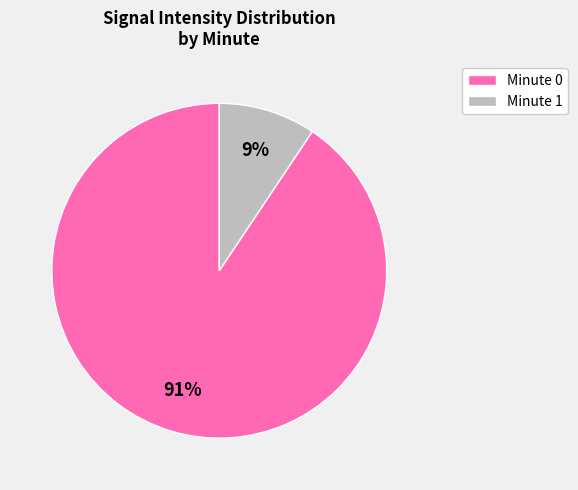

Which slice is the smallest?

Minute 1